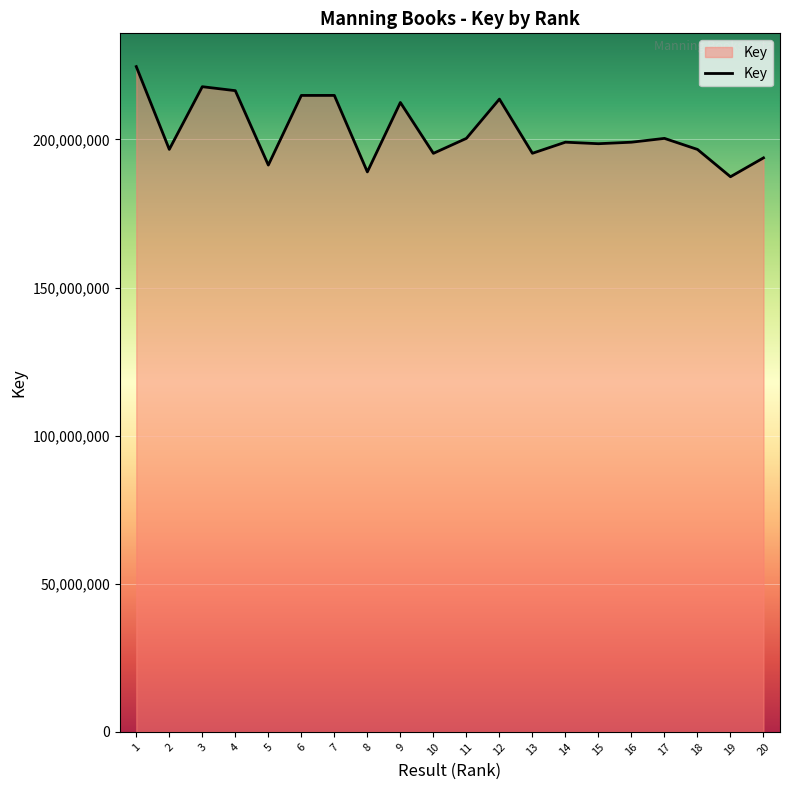

Is it true that the value at 18 is 196624720?

True